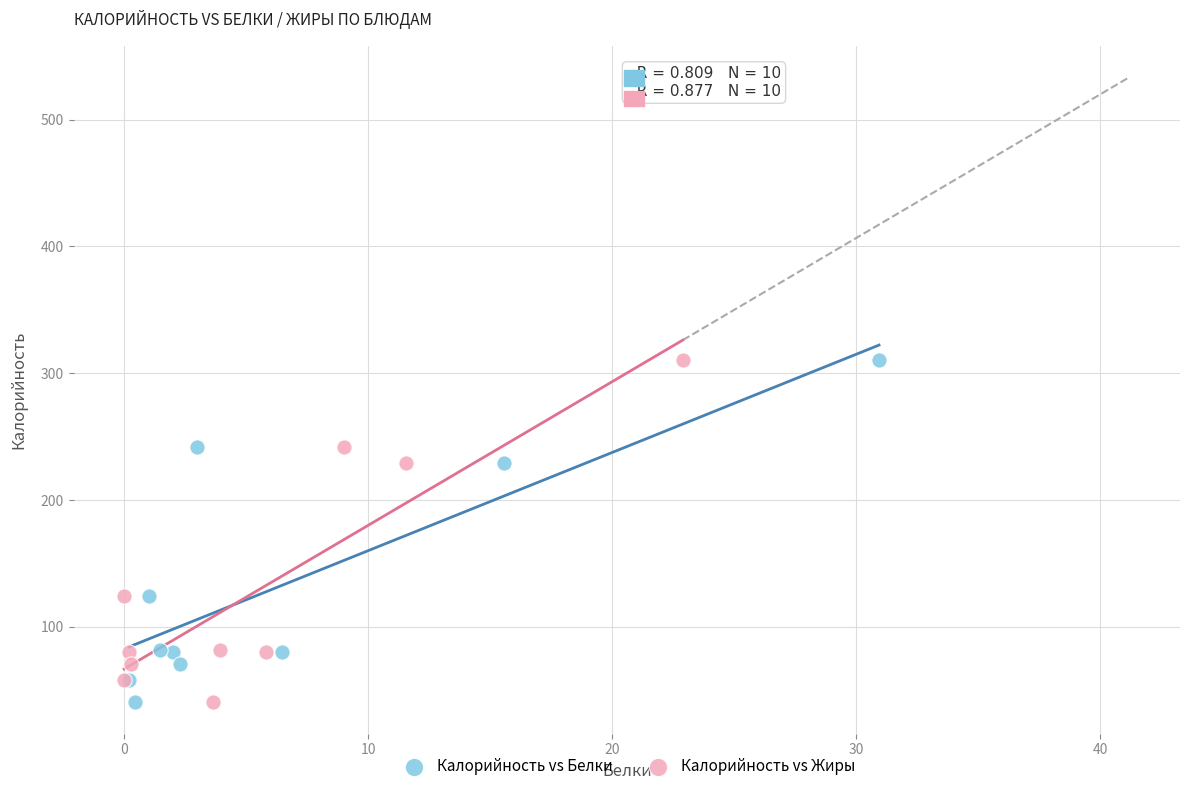

What are all the series names shown in the legend?

Калорийность vs Белки, Калорийность vs Жиры